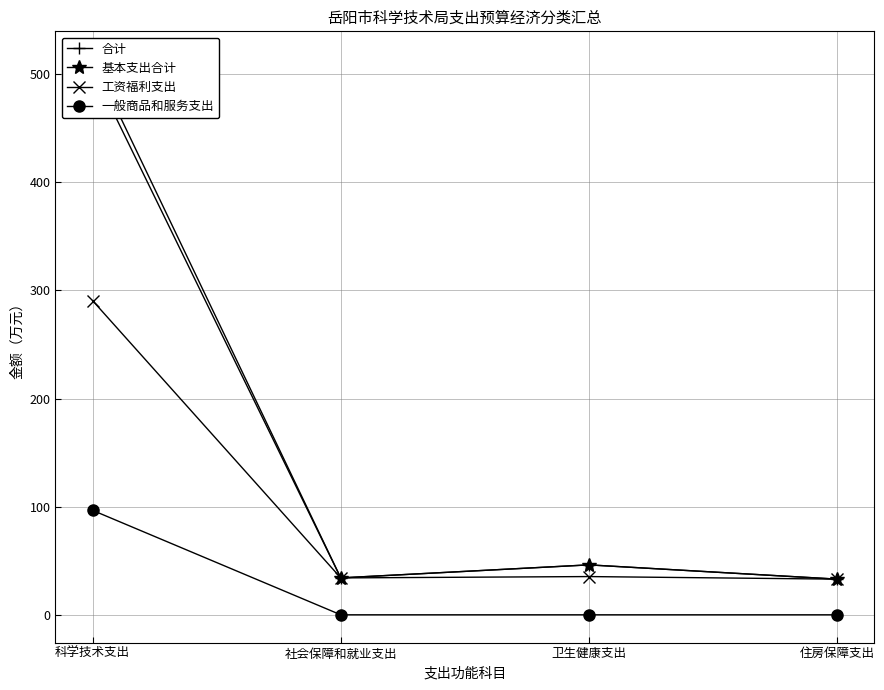

What is the average value of the 工资福利支出 series?

98.3